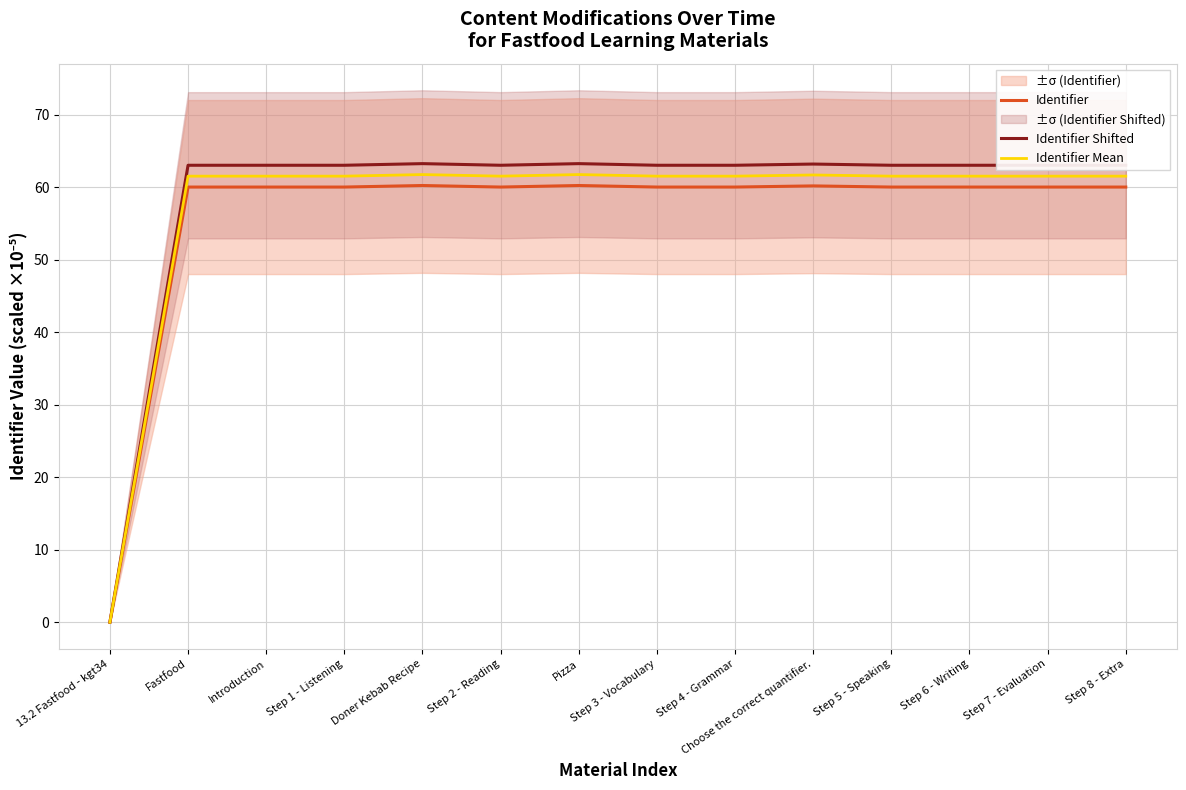

Does the chart have visible grid lines?

Yes